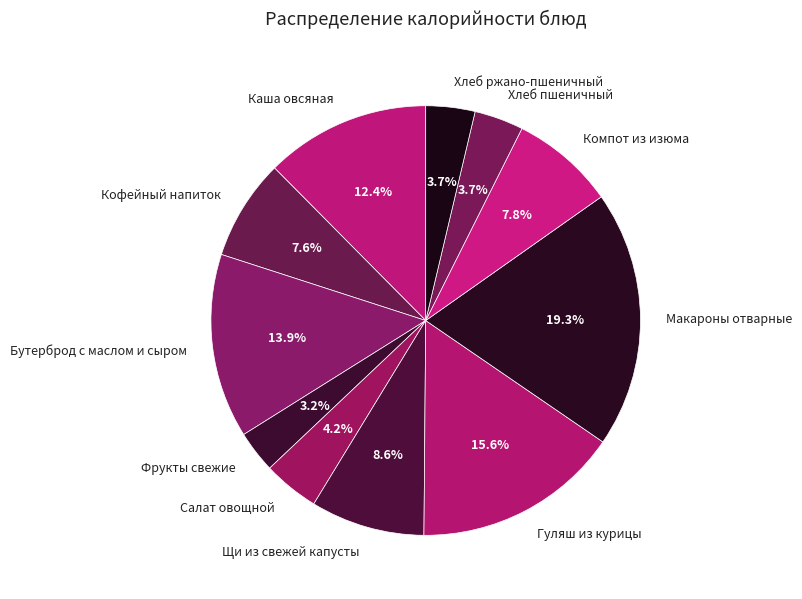

Is Хлеб ржано-пшеничный the majority of the pie?

No